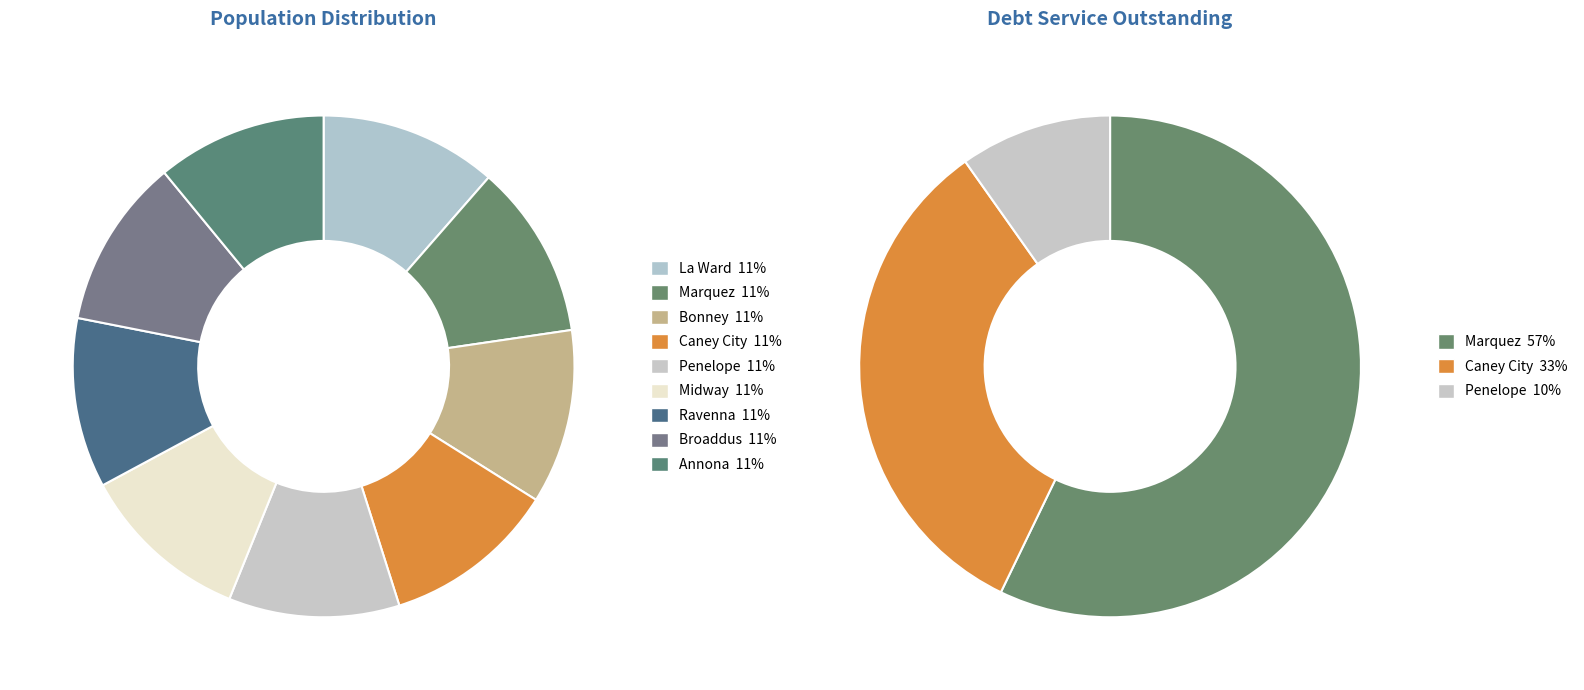

Rank the categories by value from highest to lowest.

La Ward, Marquez, Bonney, Caney City, Penelope, Midway, Ravenna, Broaddus, Annona